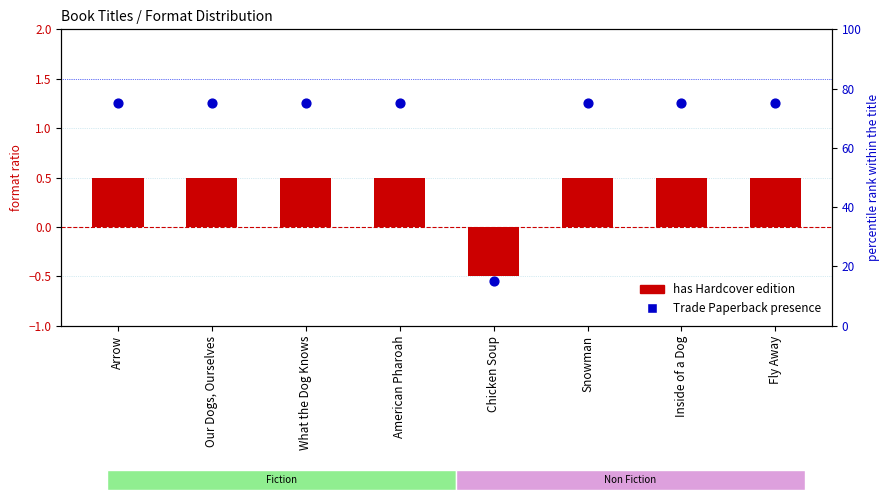

Which series has the widest spread of Y values?

Trade Paperback presence